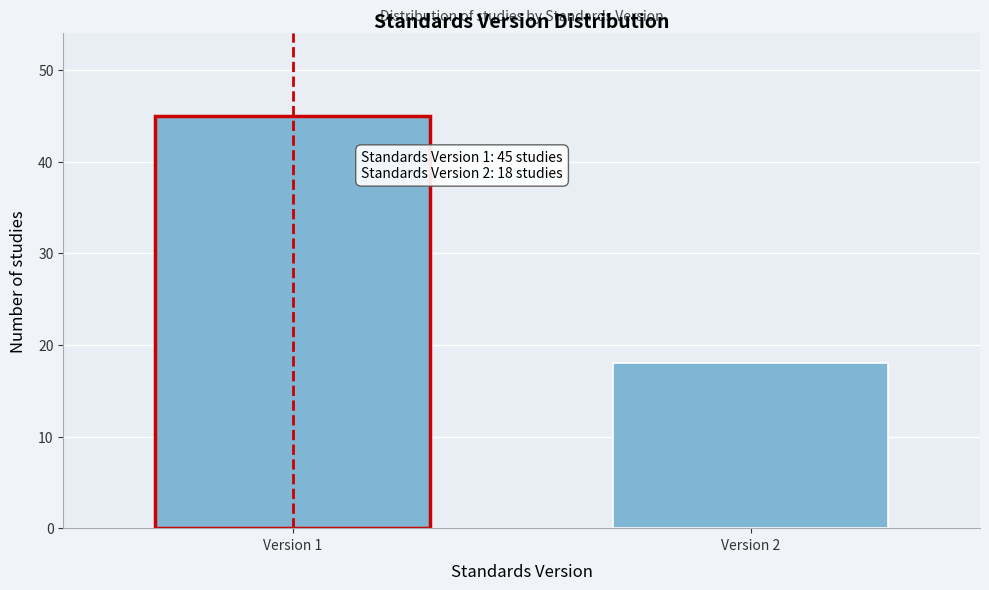

Reading left to right, list all the values displayed in this chart.

45	18